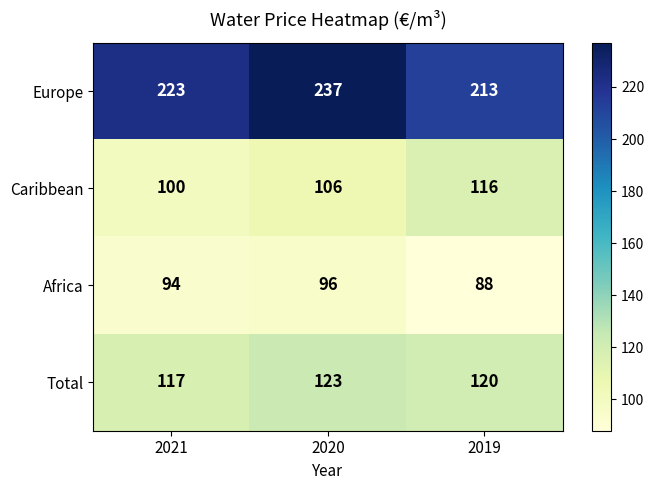

What is the total value across all series at 2019?

537